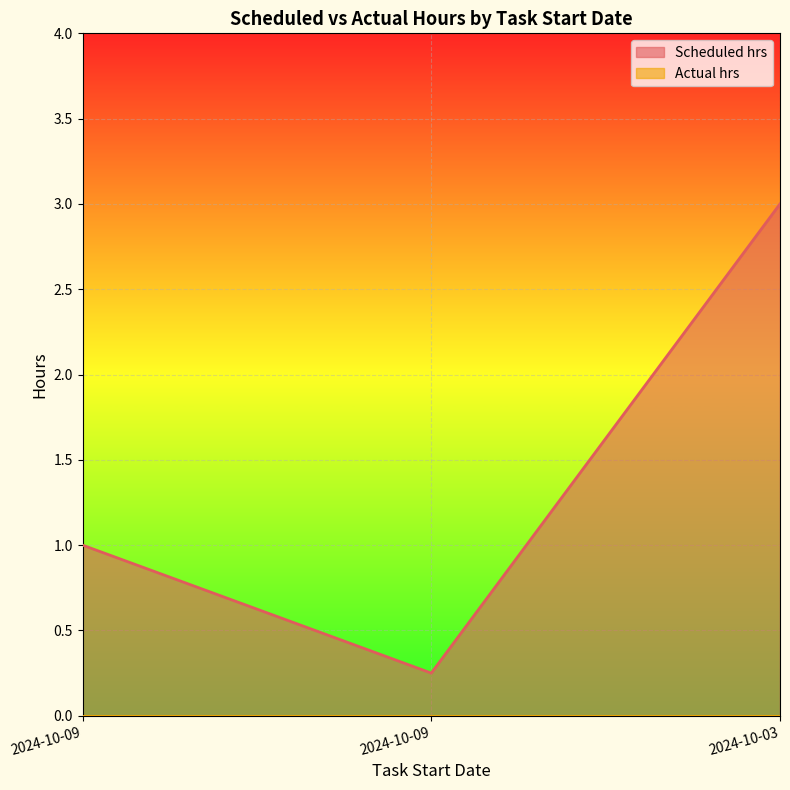

Between 2024-10-03 and 2024-10-09, which is larger?

2024-10-03